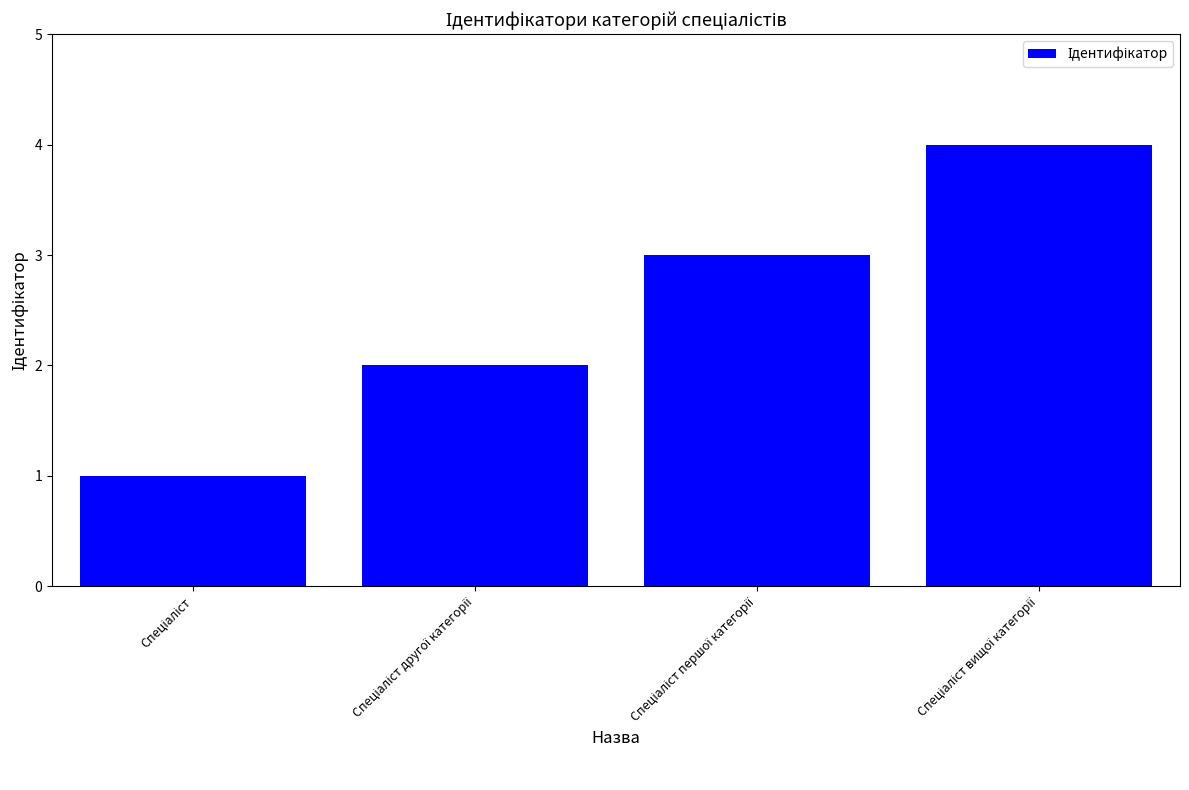

How many bars are there in total?

4